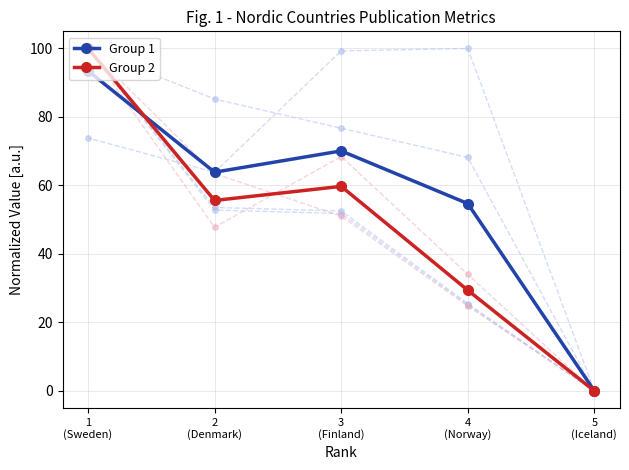

Reading left to right, extract all data points from this chart.

Group 1: 5
(Iceland)=0.0	4
(Norway)=54.7	3
(Finland)=70.1	2
(Denmark)=63.9	1
(Sweden)=93.5
Group 2: 5
(Iceland)=0.0	4
(Norway)=29.4	3
(Finland)=59.7	2
(Denmark)=55.6	1
(Sweden)=100.0